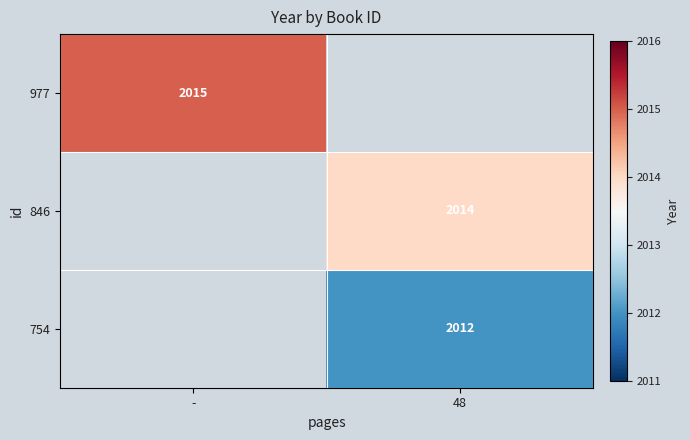

Is it true that 846 equals 2014 at 48?

True